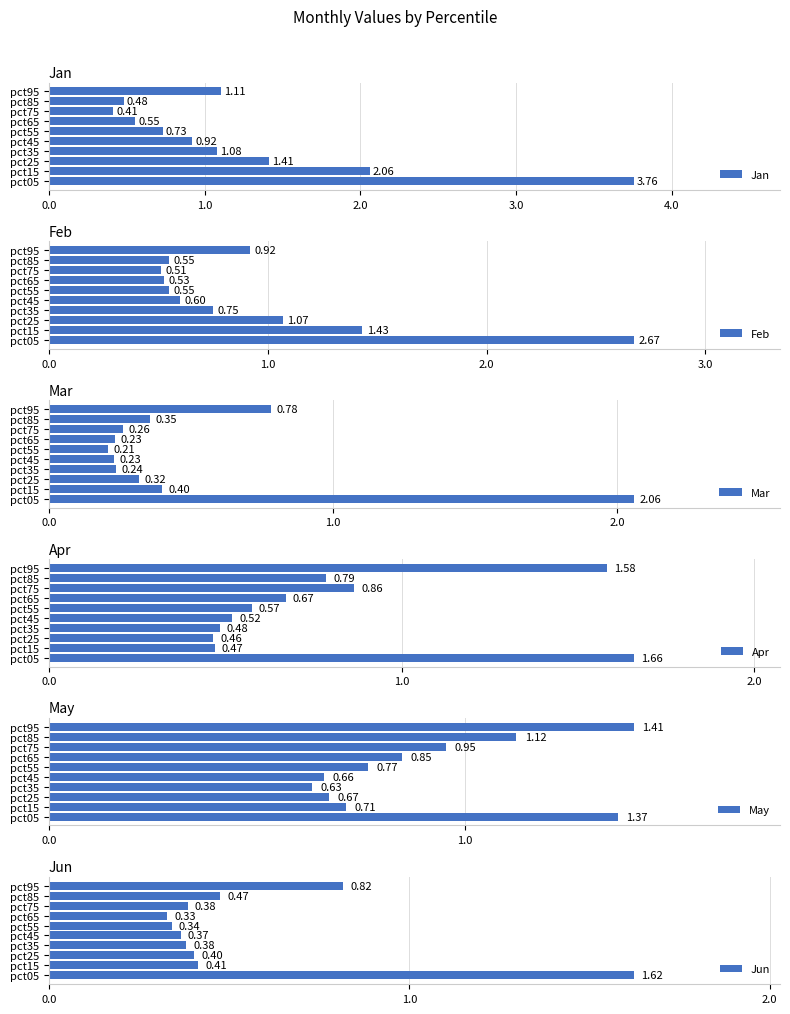

Which series has the widest spread of values?

Jan